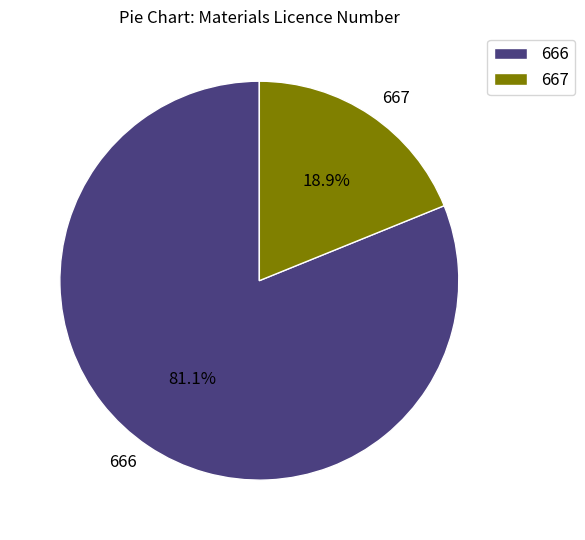

To the nearest percent, what is the average slice percentage?

50%